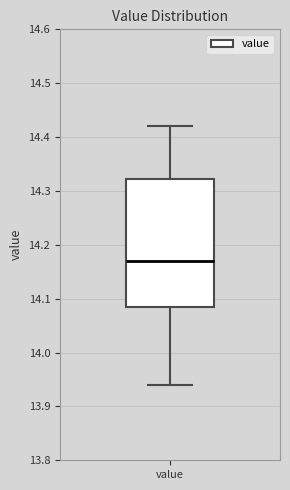

Read this box plot against the y-axis: the position of the median line, the range covered by the box, and the ends of both whiskers. The values are not printed on the chart, so give them approximately, as read against the axis.

median 14.17, box 14.09 to 14.32, whiskers 13.94 to 14.42